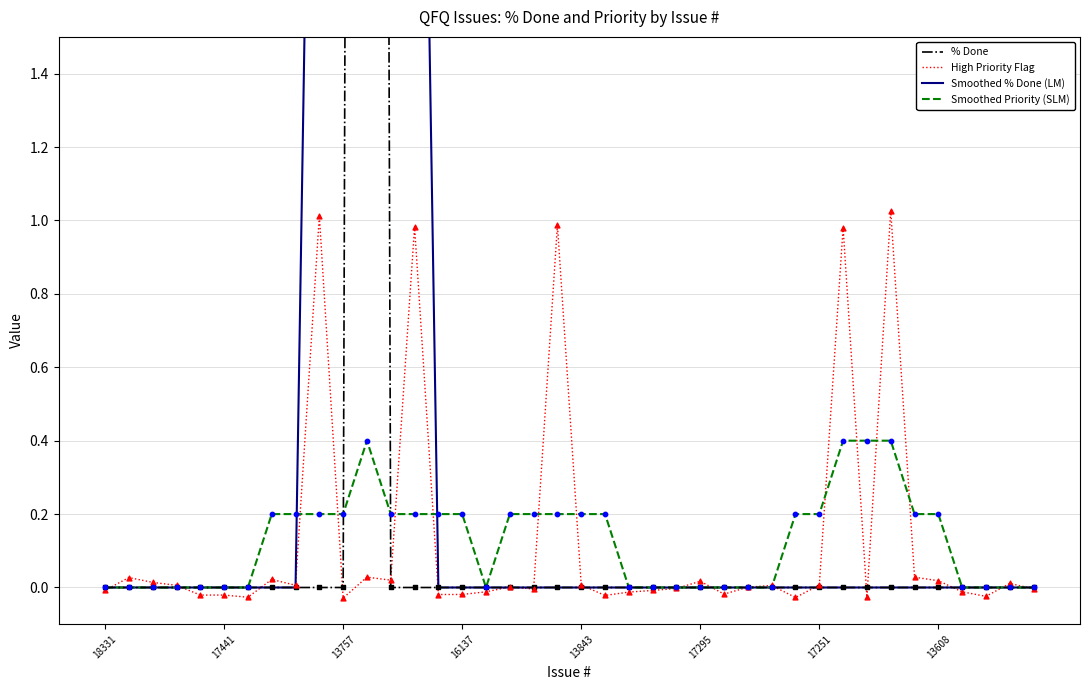

What are all the series names shown in the legend?

% Done, High Priority Flag, Smoothed % Done (LM), Smoothed Priority (SLM)